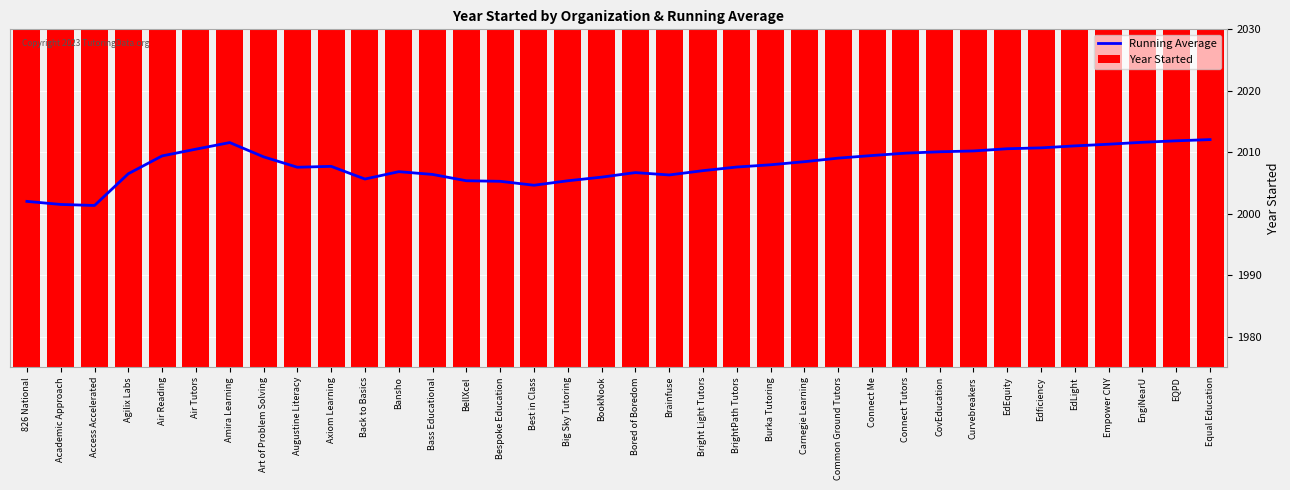

At which label does Year Started reach its peak?

Common Ground Tutors